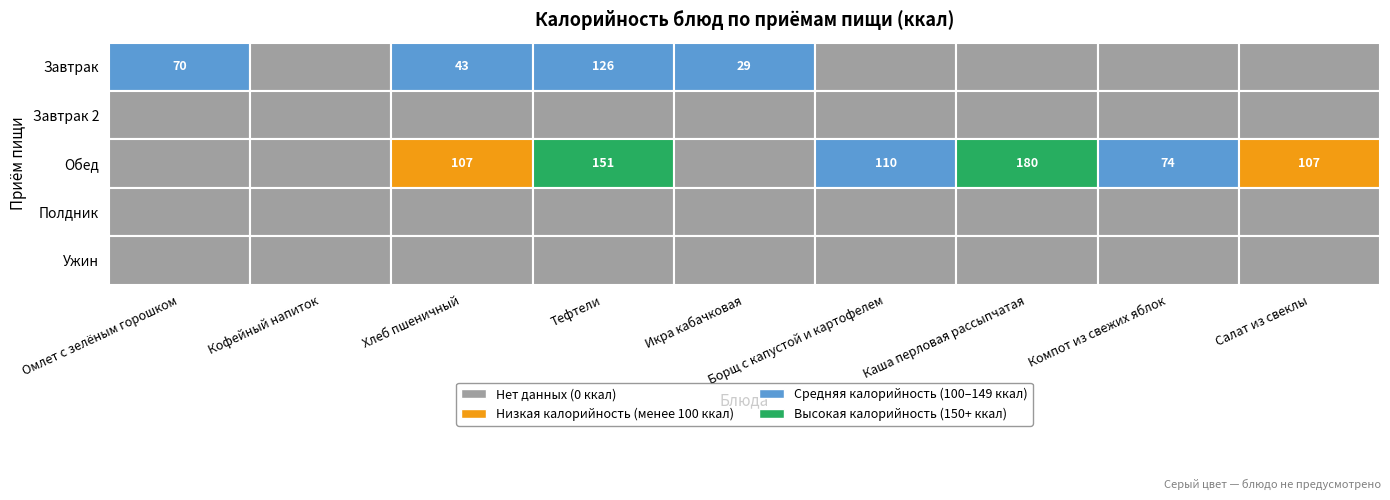

True or false: Салат из свеклы has a value of 0 at 0.

True